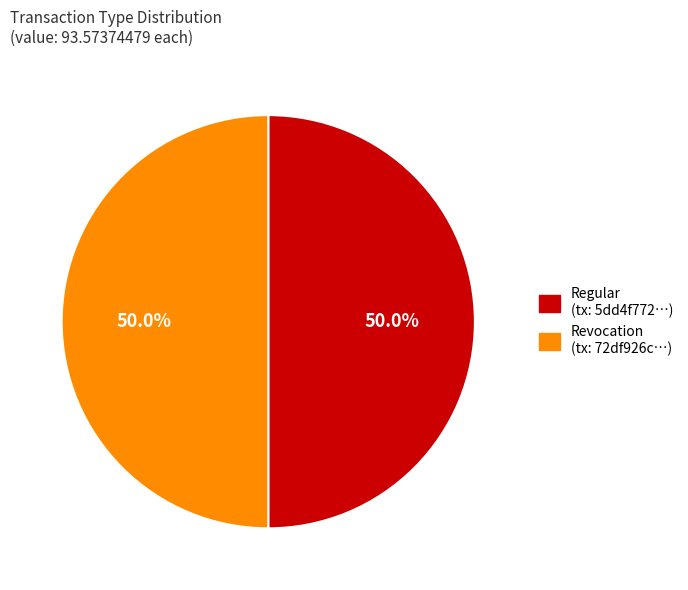

To the nearest percent, what is the average slice percentage?

50%